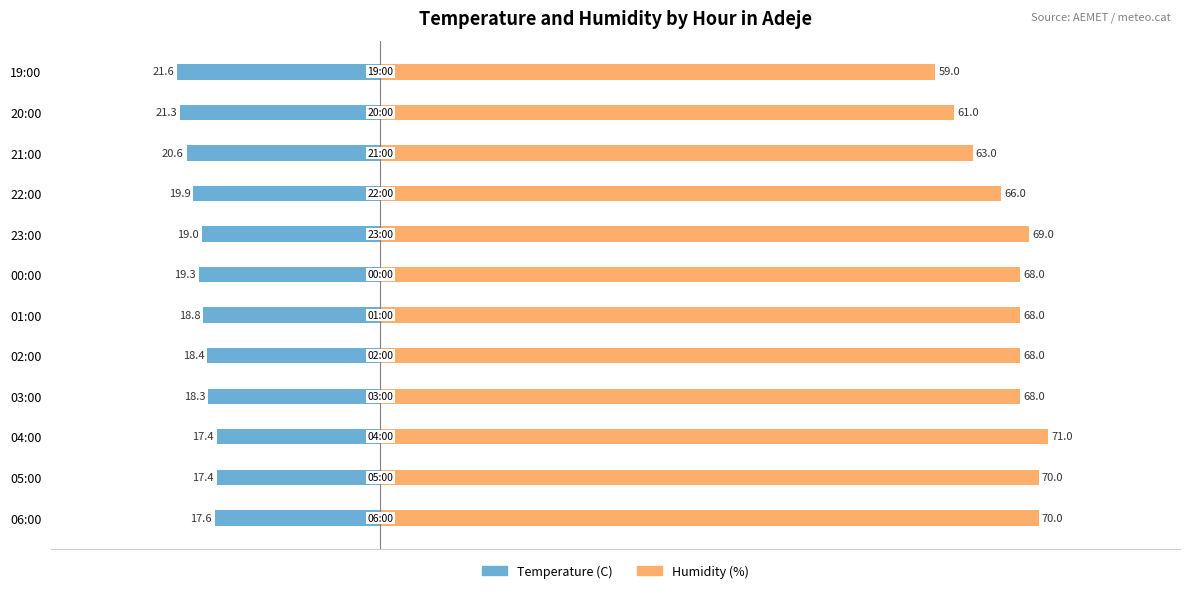

How many data points in Temperature (C) are less than -18?

9